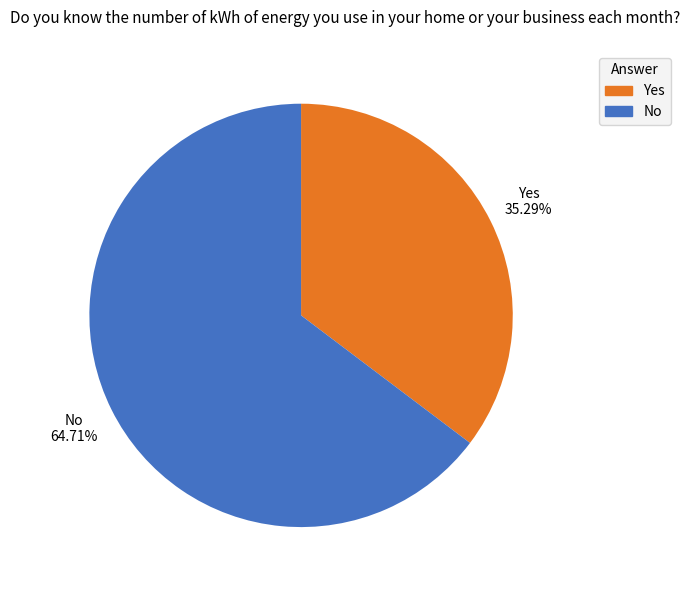

To the nearest percent, what is the difference between the largest and smallest slice percentages?

29%